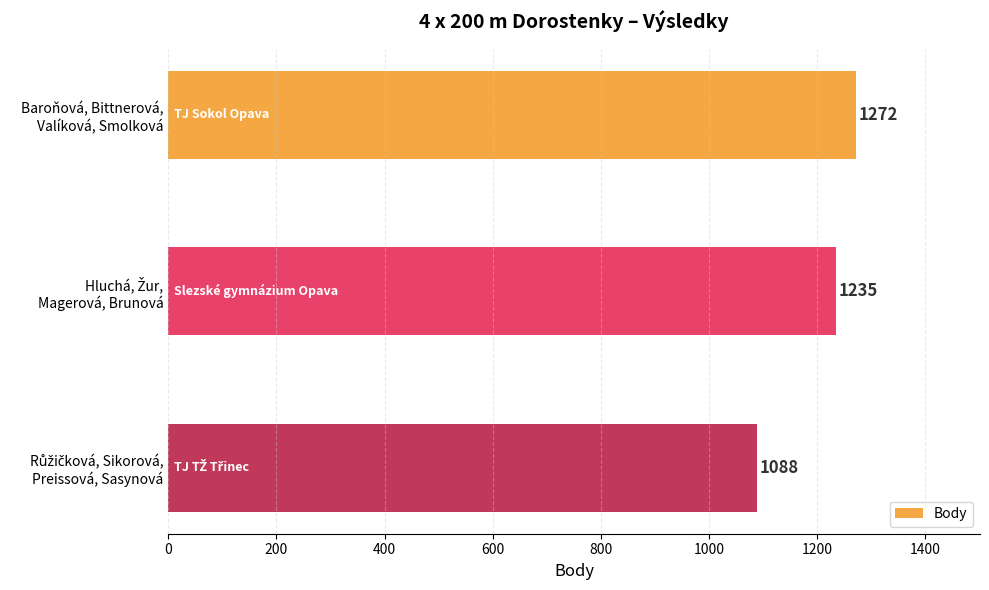

Reading top to bottom, transcribe all the data shown in this chart.

1272	1235	1088